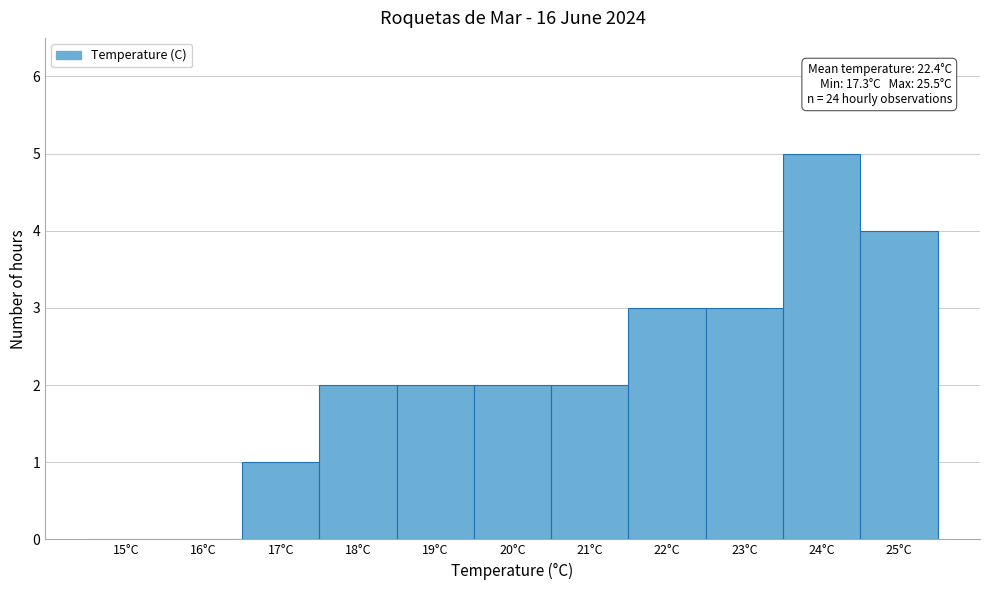

Reading right to left, what are all the values shown in this chart?

25°C=4	24°C=5	23°C=3	22°C=3	21°C=2	20°C=2	19°C=2	18°C=2	17°C=1	16°C=0	15°C=0